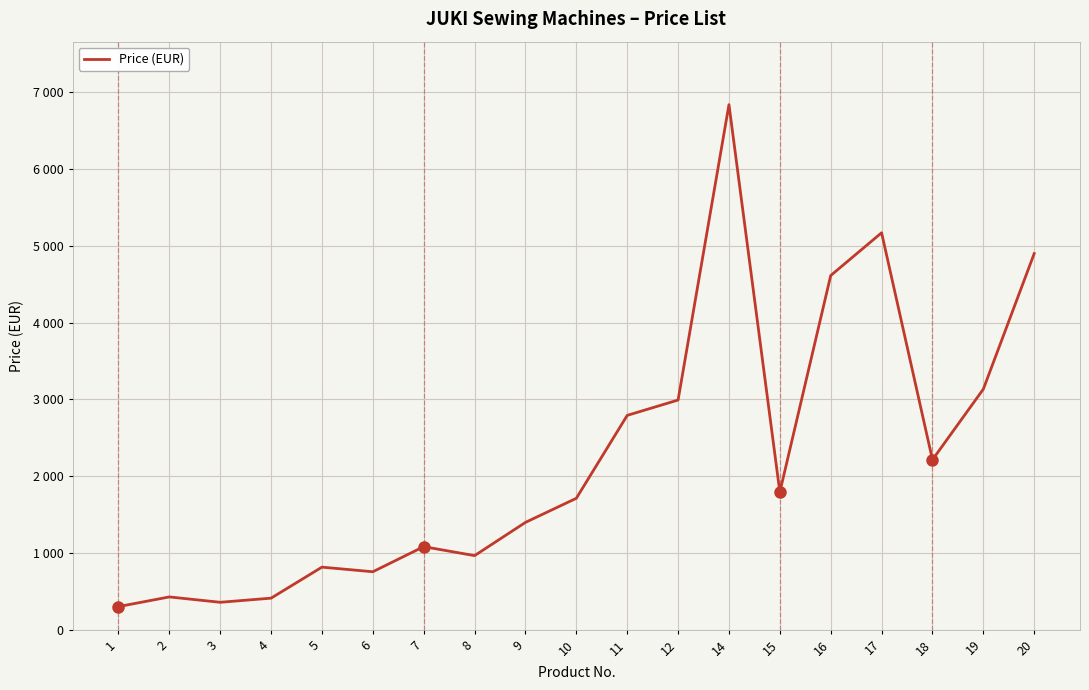

The chart shows a value of 2434 at 10. True or false?

False